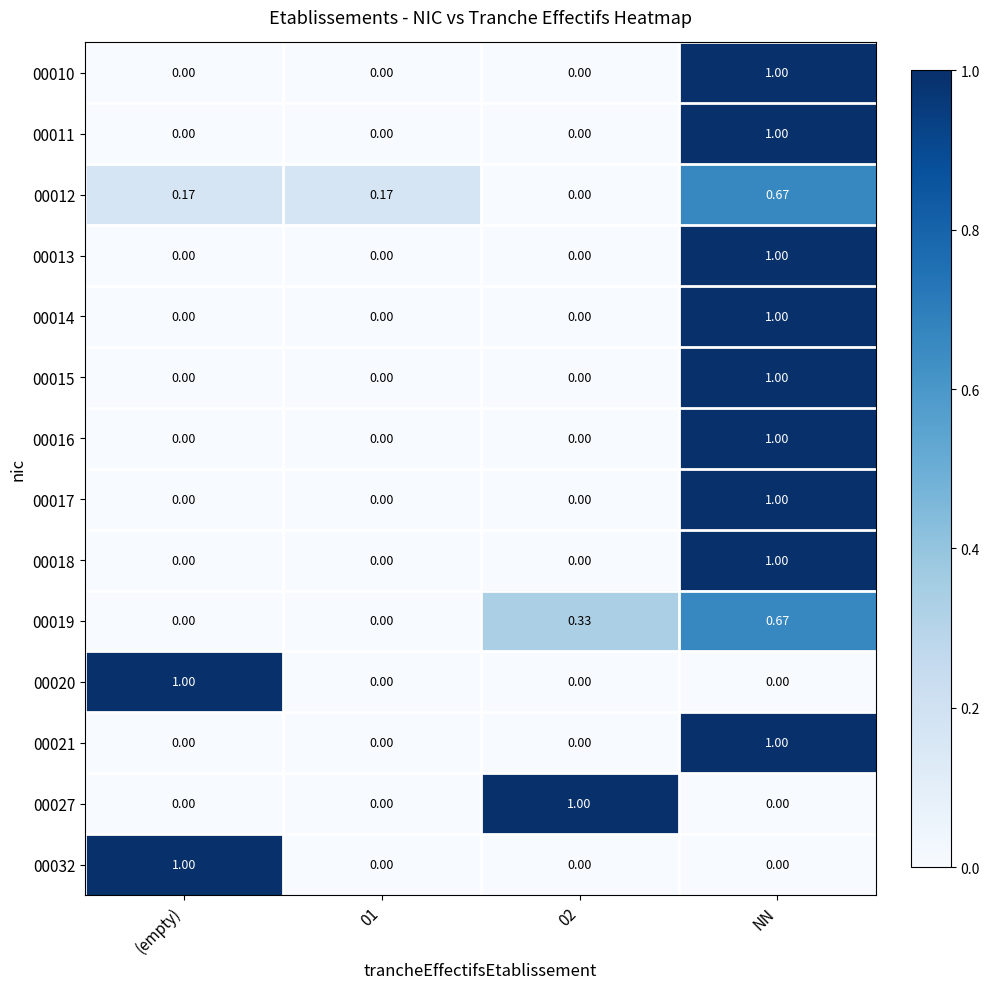

Which category has the highest value in the 00012 series?

NN